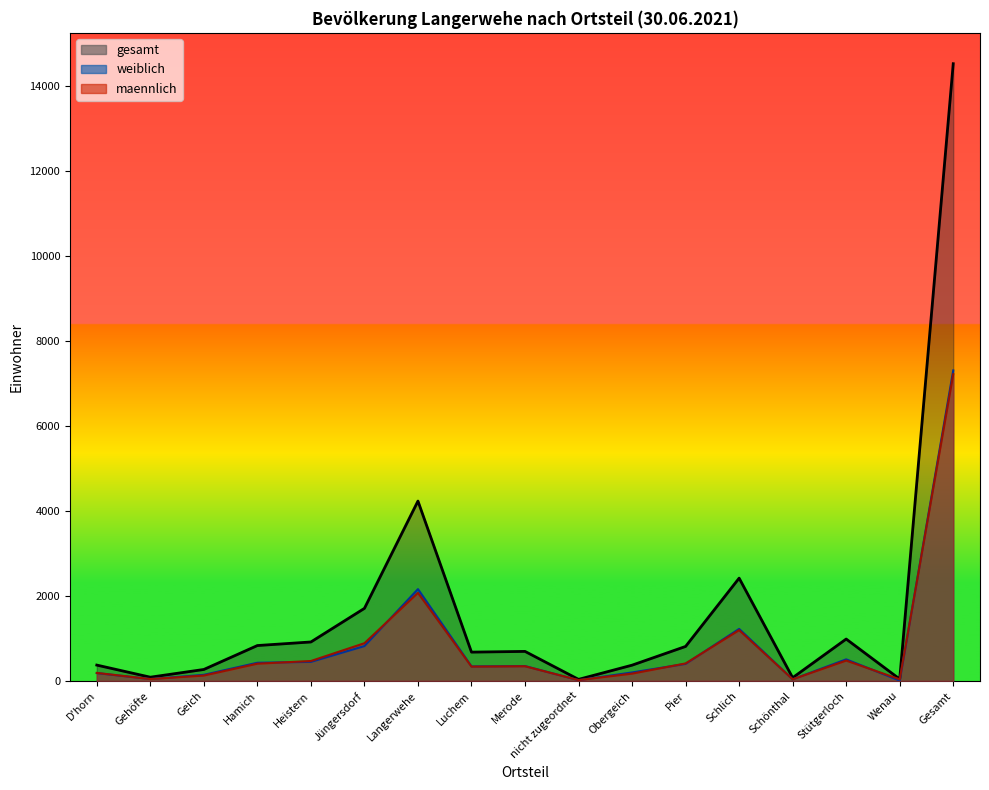

What are all the series names shown in the legend?

maennlich, weiblich, gesamt